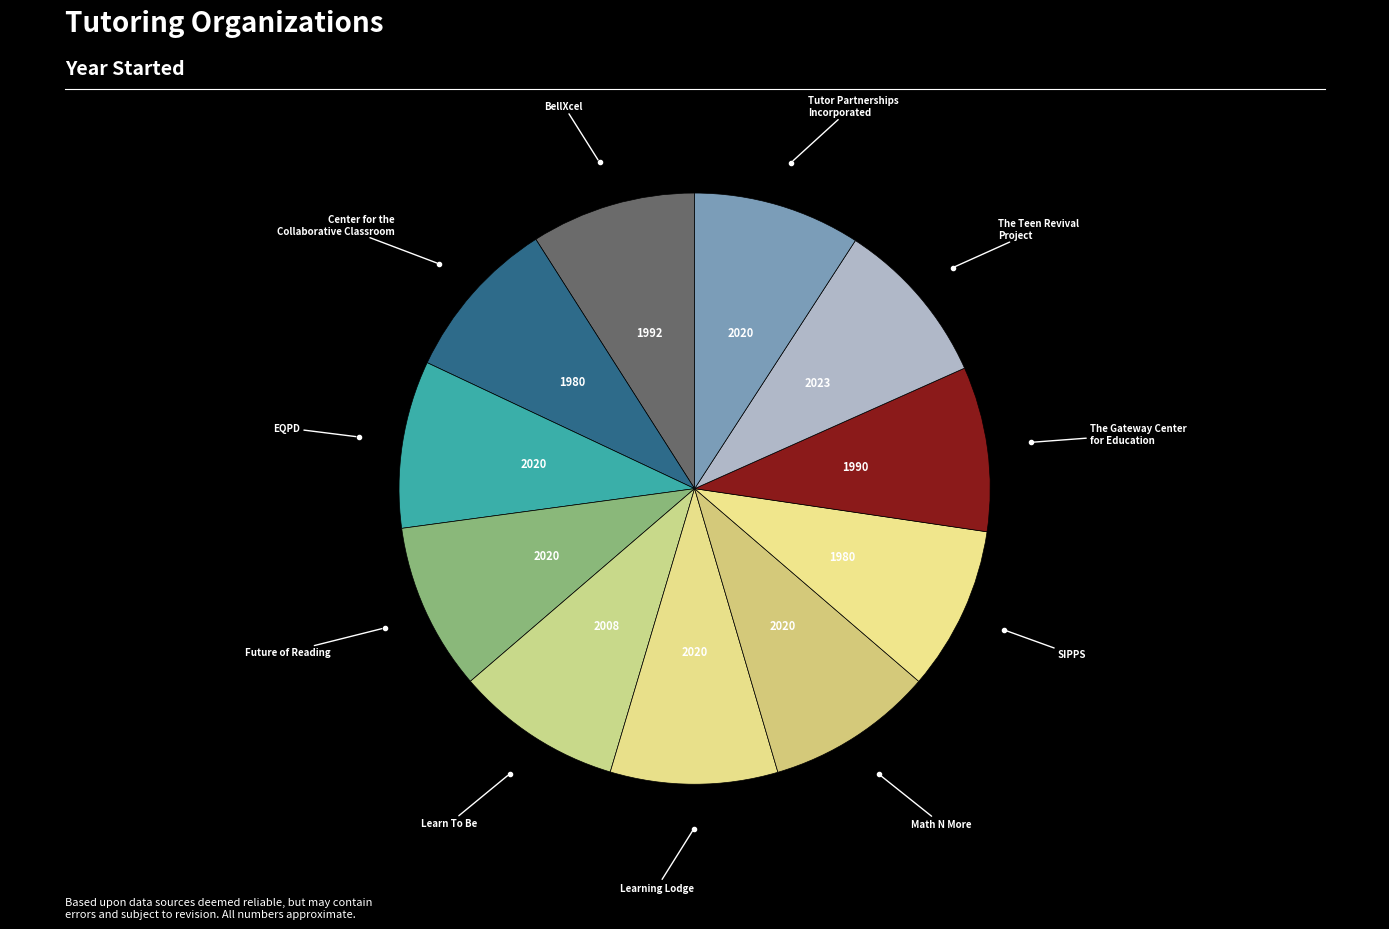

Count the number of slices in the pie.

11